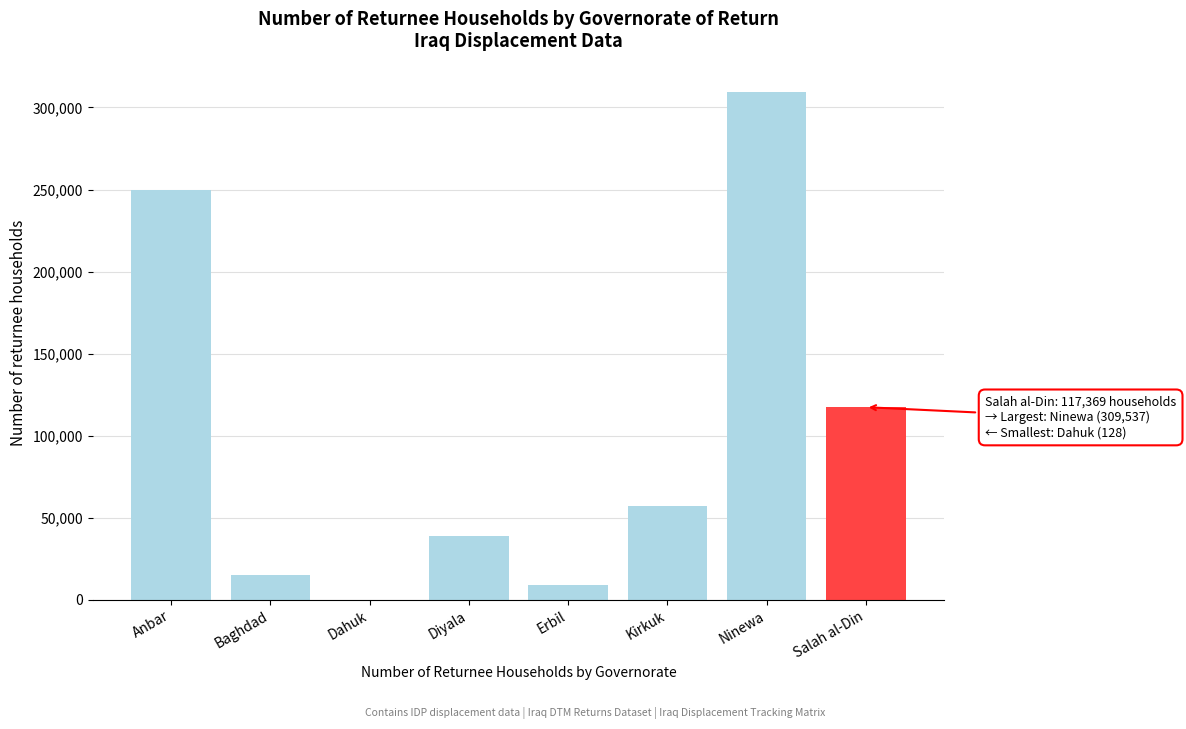

Reading left to right, list all the values displayed in this chart.

Anbar=249843	Baghdad=15113	Dahuk=128	Diyala=38895	Erbil=8996	Kirkuk=57188	Ninewa=309537	Salah al-Din=117369